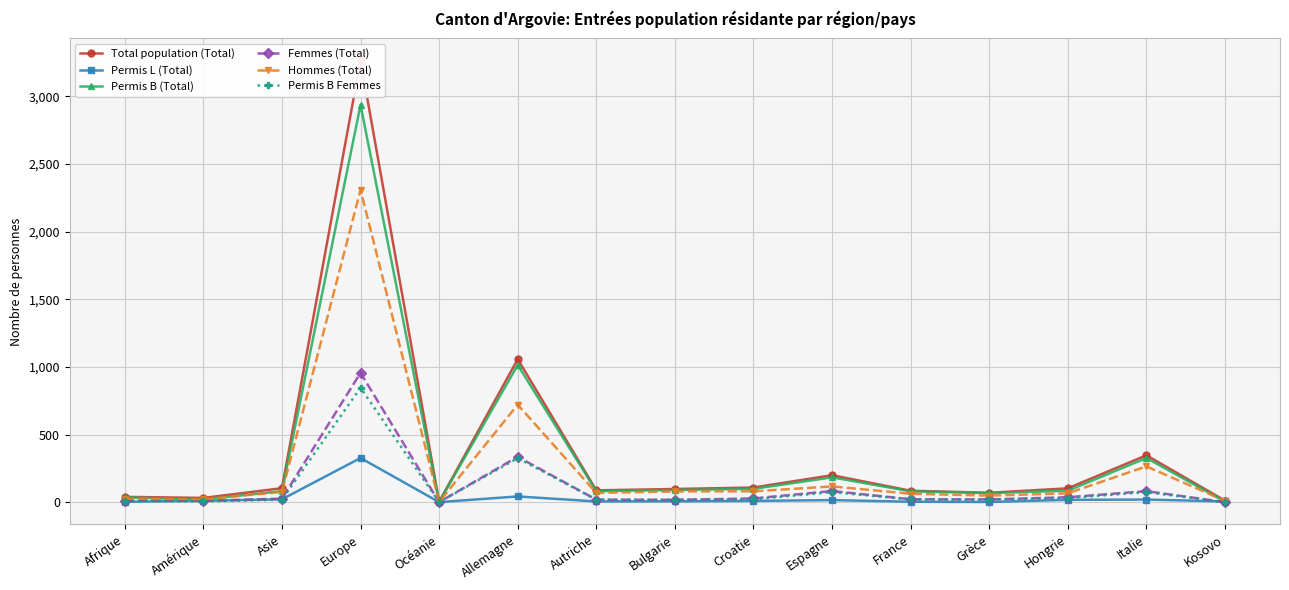

At Asie, list the series in order from largest to smallest.

Total population (Total), Permis B (Total), Hommes (Total), Femmes (Total), Permis L (Total), Permis B Femmes